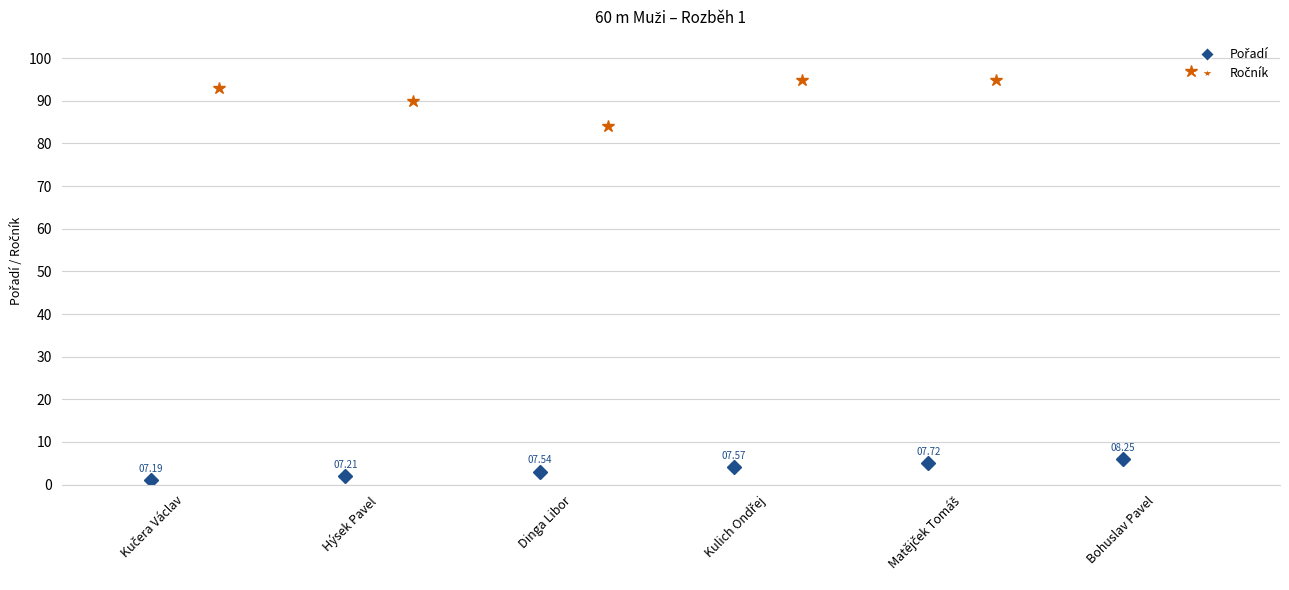

Which series has the widest spread of values?

Ročník (marker)